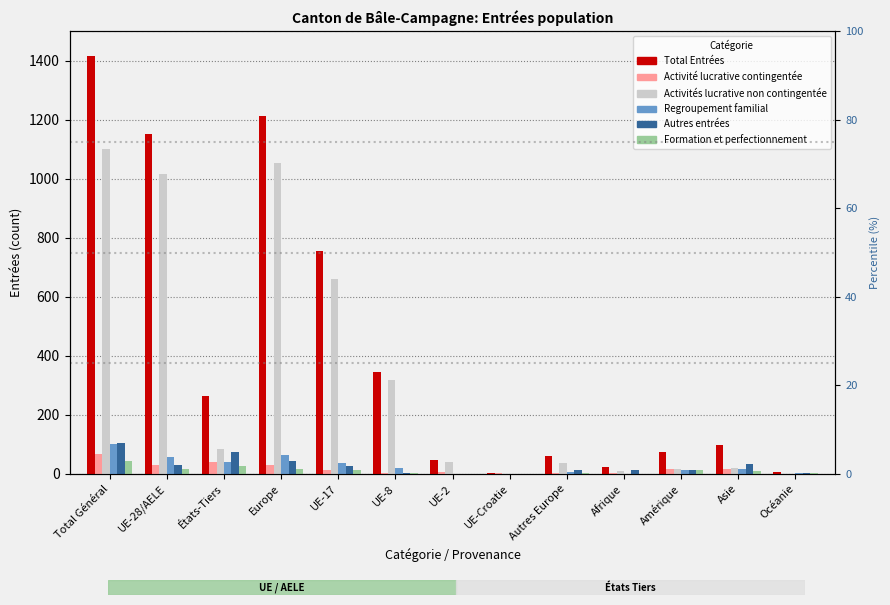

Which label corresponds to the smallest value in the chart?

UE-Croatie